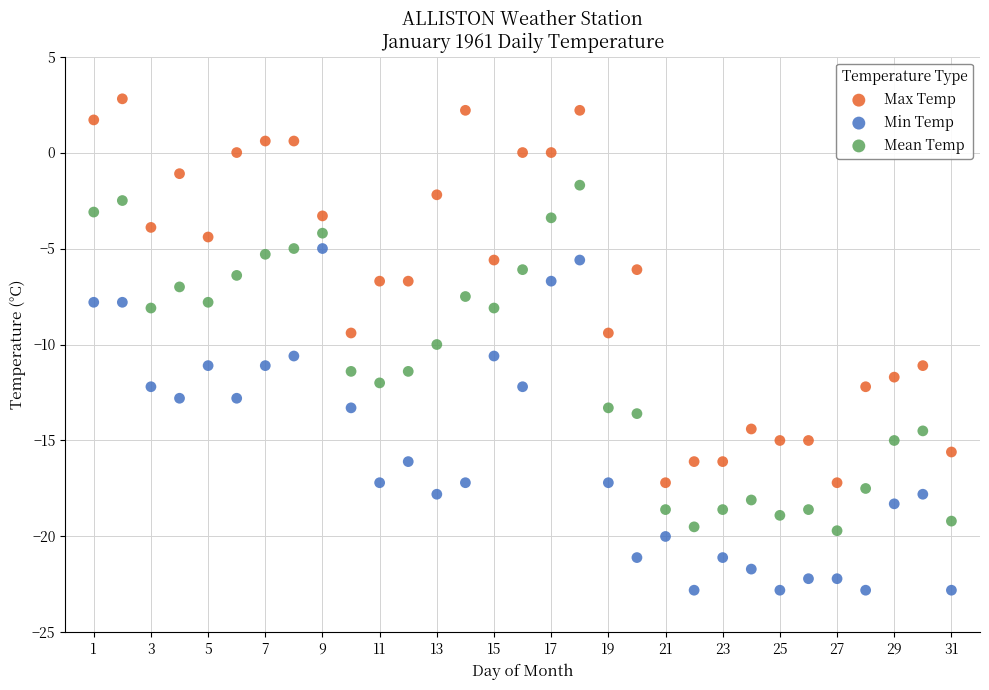

Which series contains the highest Y value?

Max Temp